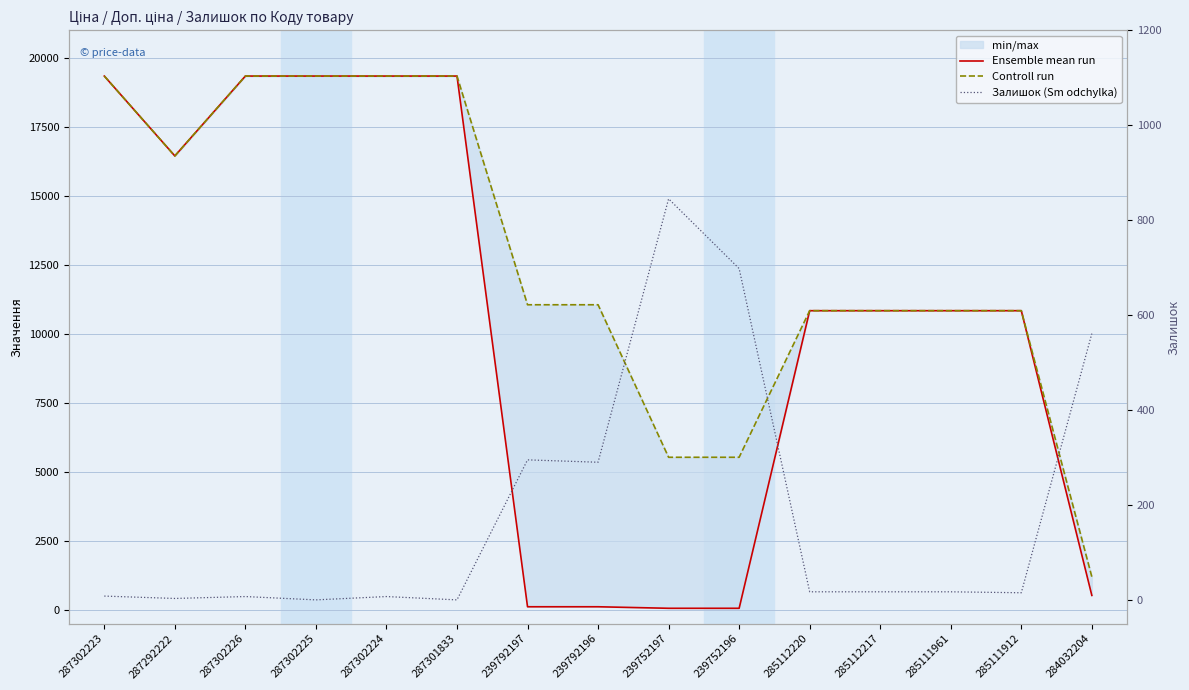

Where is Controll run nearest to the value 10270?

285112220